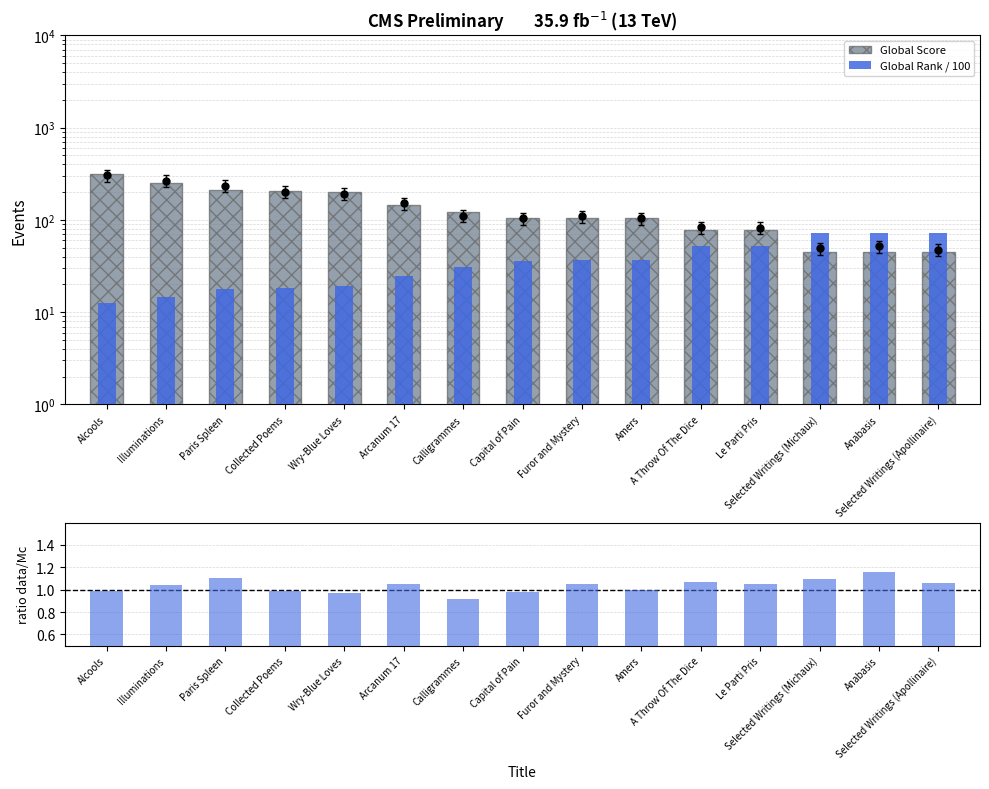

Is the value of ratio data/Mc at Wry-Blue Loves greater than the value of Global Rank / 100 at Collected Poems?

No